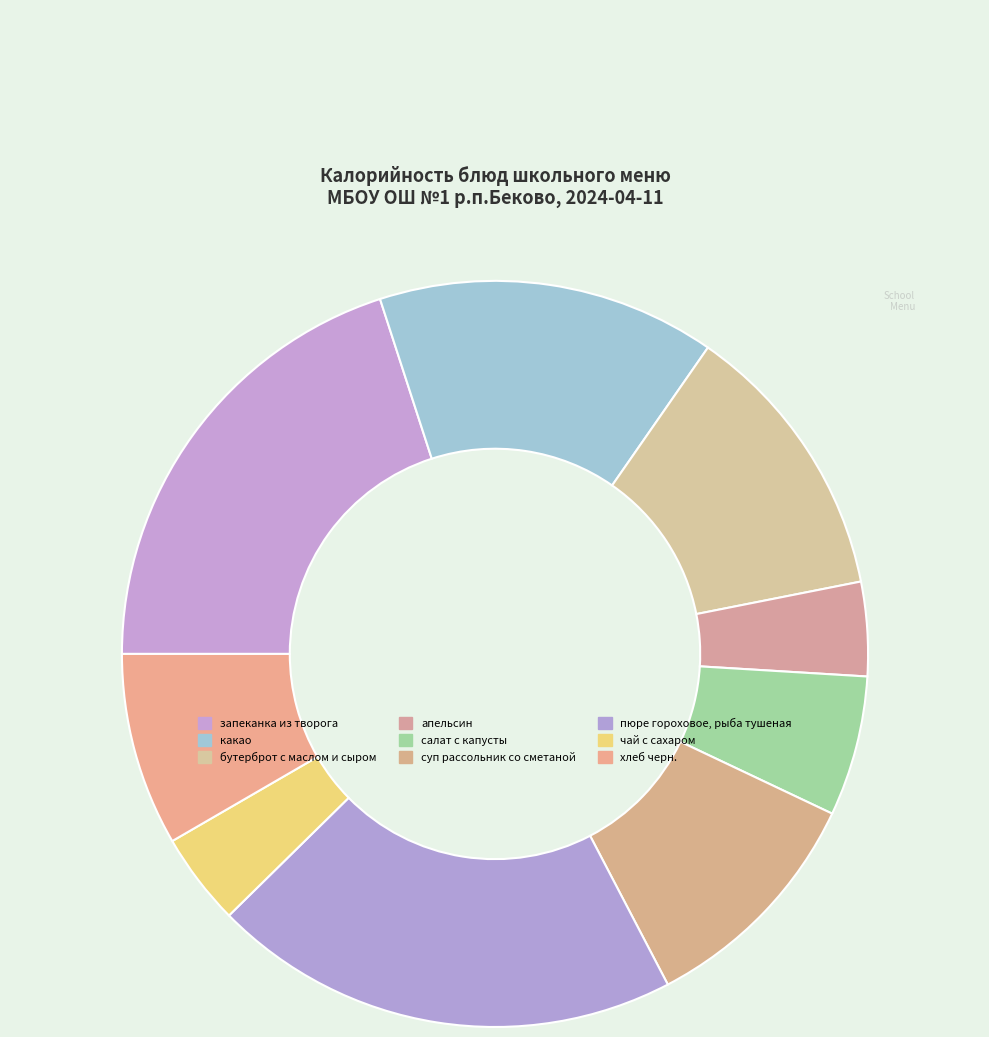

How many slices are in this pie chart?

9